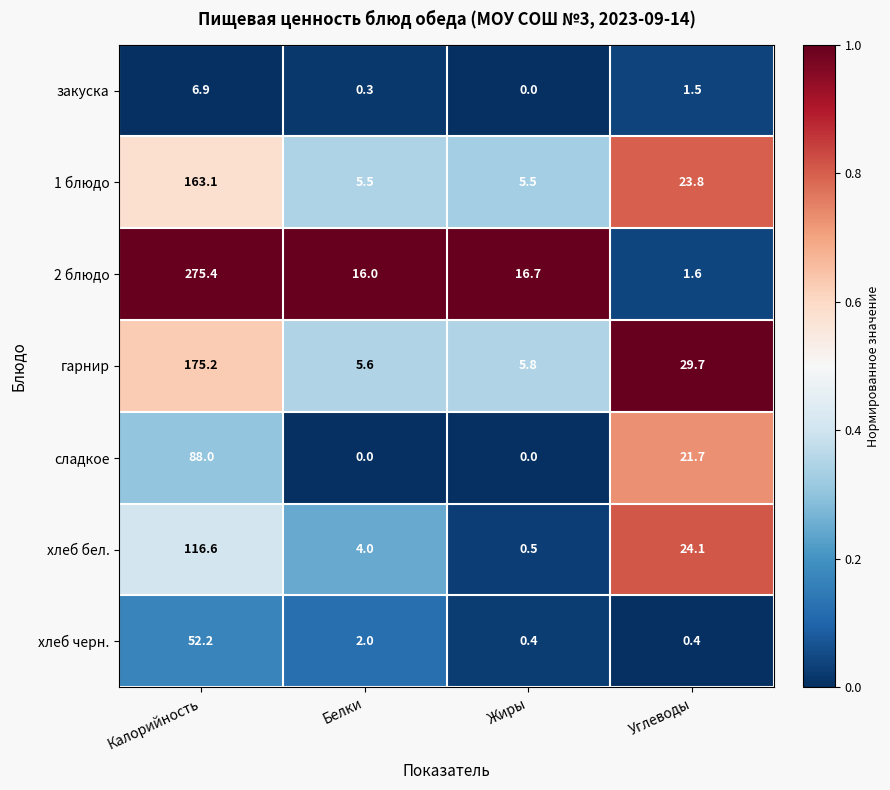

Is it true that гарнир equals 29.7 at Углеводы?

True